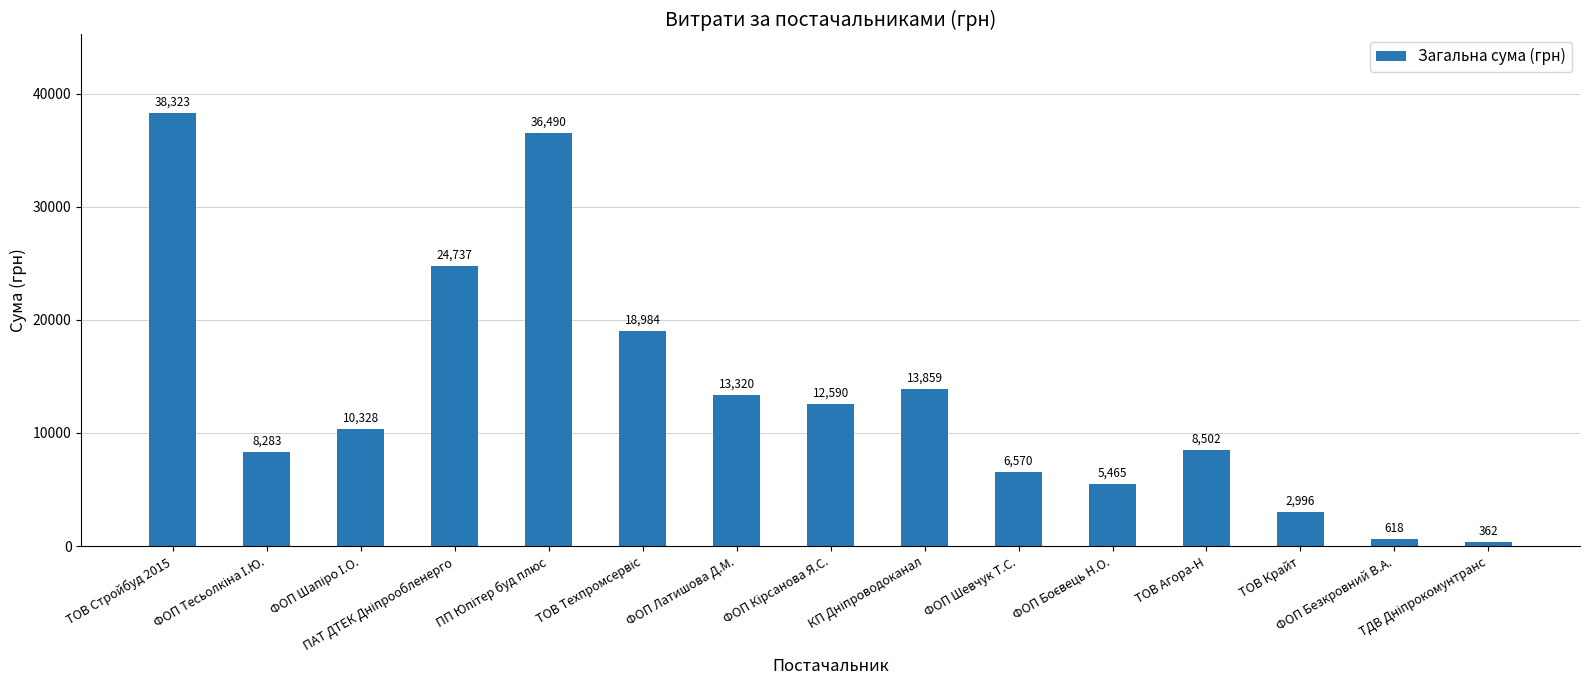

What is the greatest value displayed?

38323.2